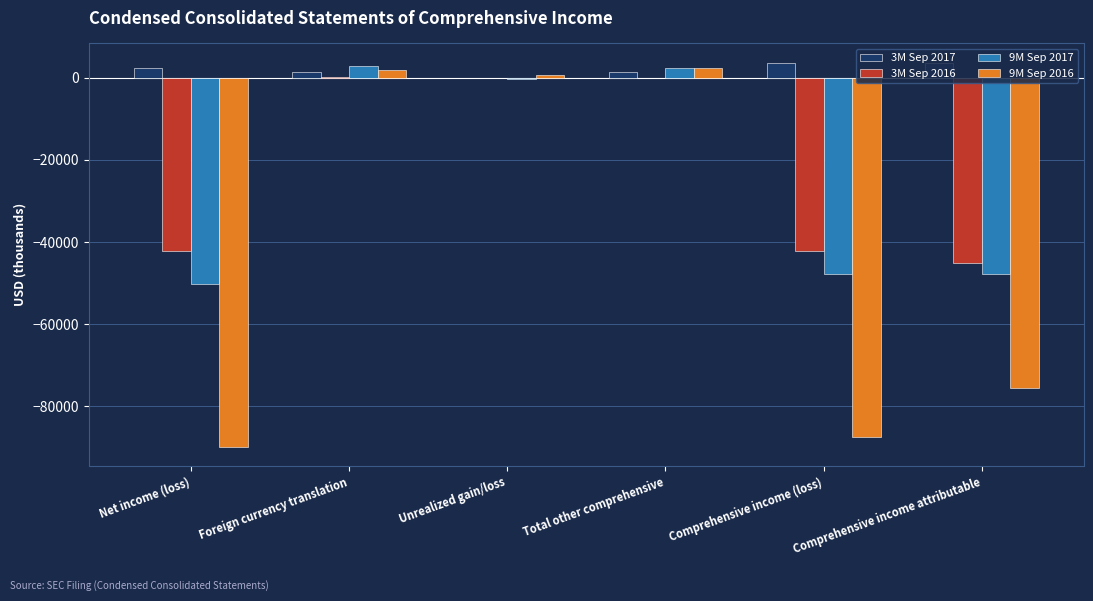

True or false: 3M Sep 2017 has a value of -101 at Unrealized gain/loss.

True